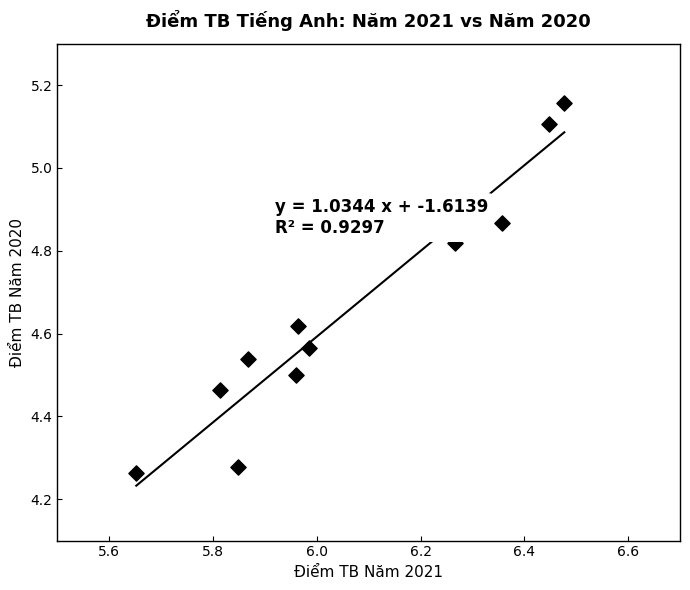

What is the range of X values (max minus min)?

0.8